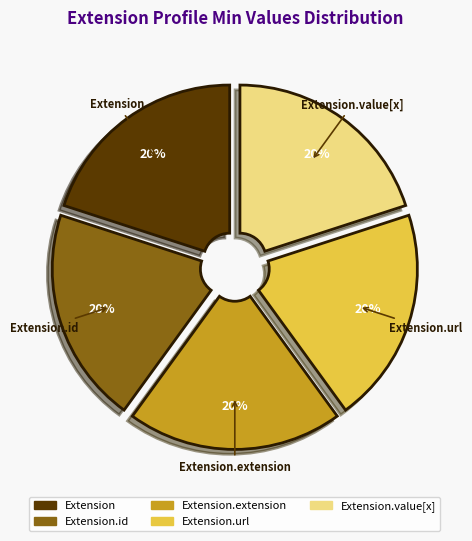

To the nearest percent, what is the average slice percentage?

20%